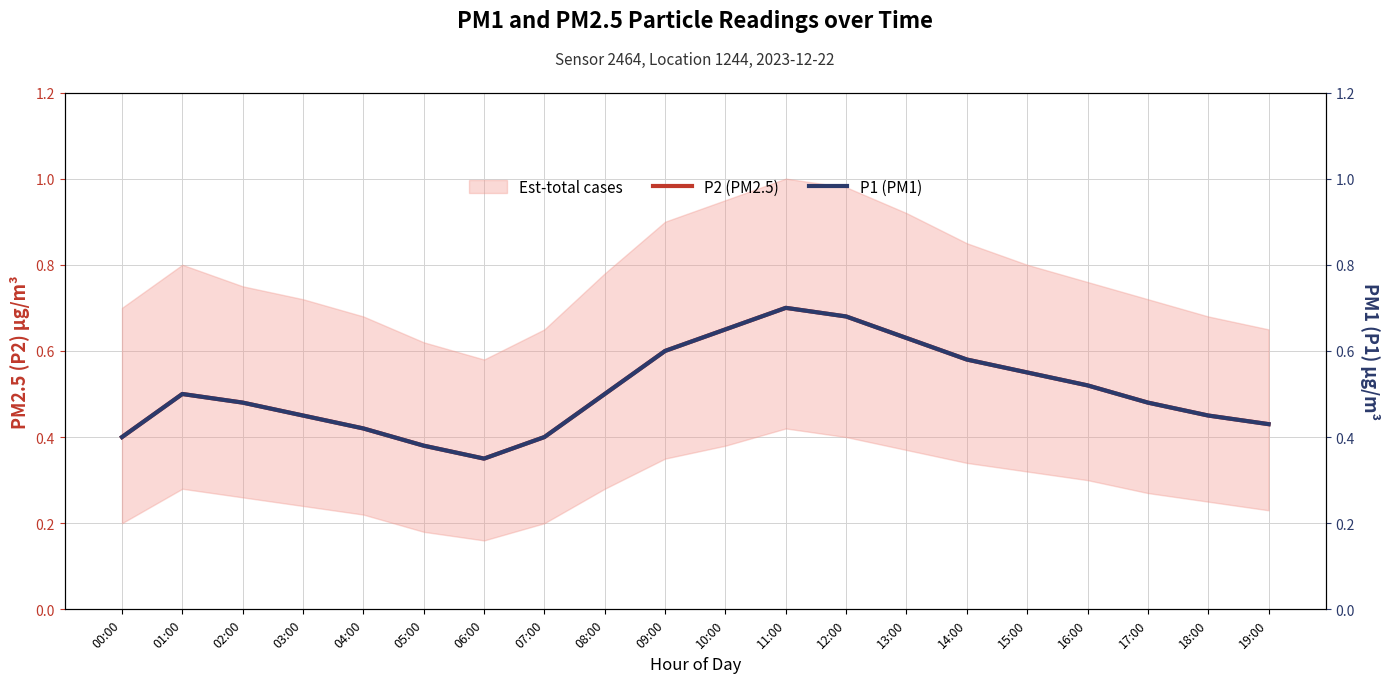

At which label is P2 (PM2.5) closest to 0?

06:00